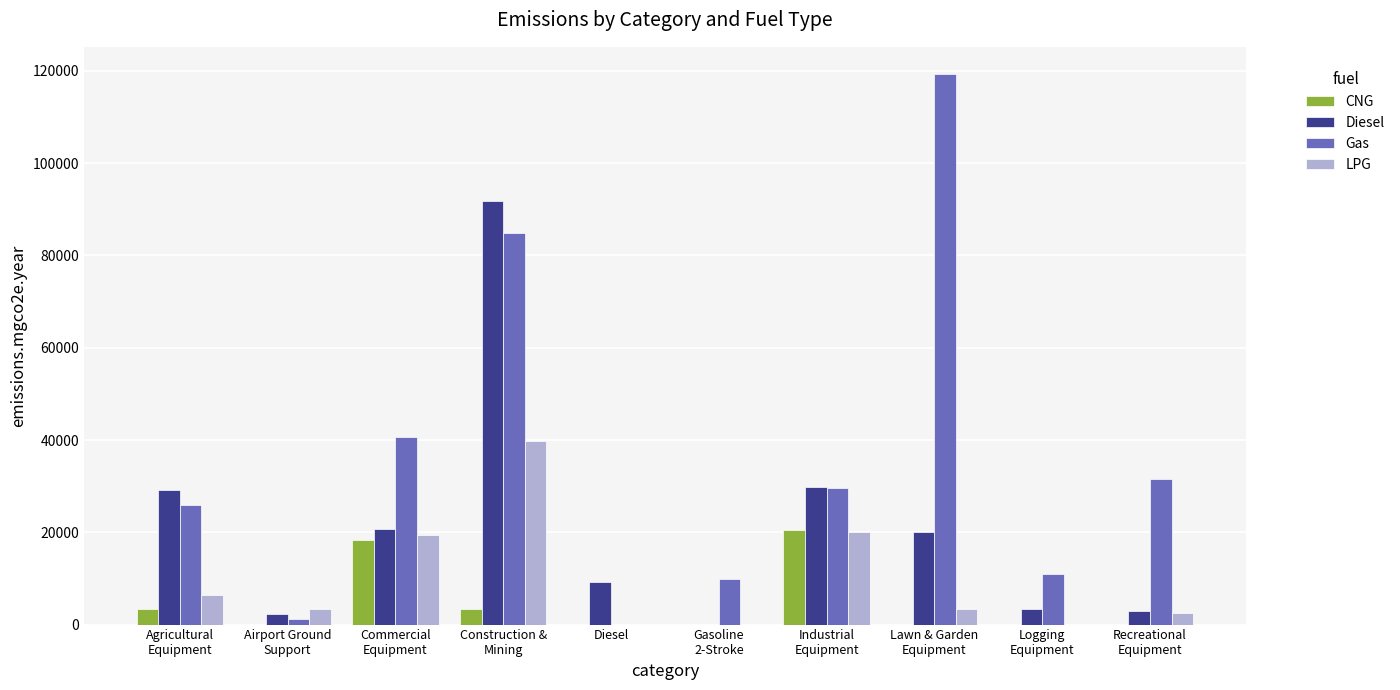

What is the sum of all Gas values?

354038.5